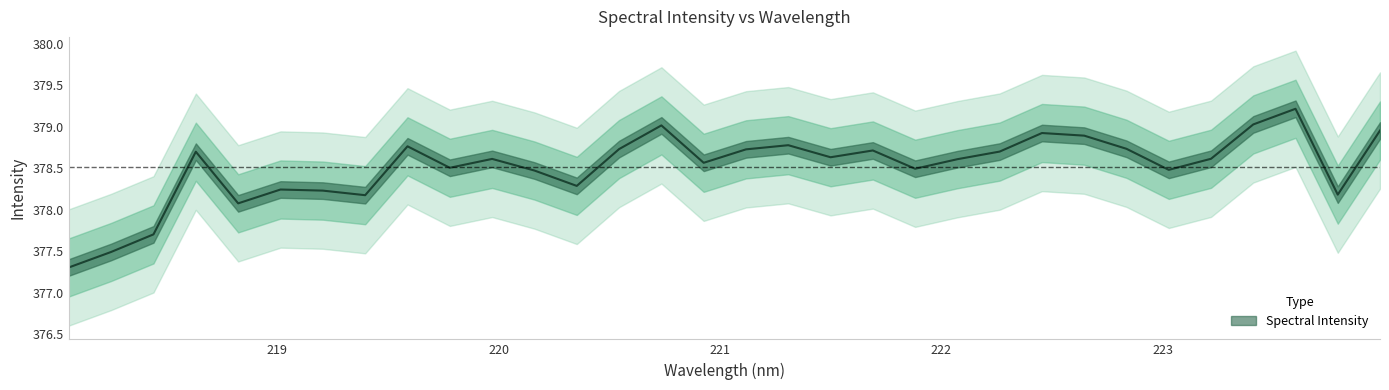

How many interior local valleys (lower than both neighbors) does the data have?

9